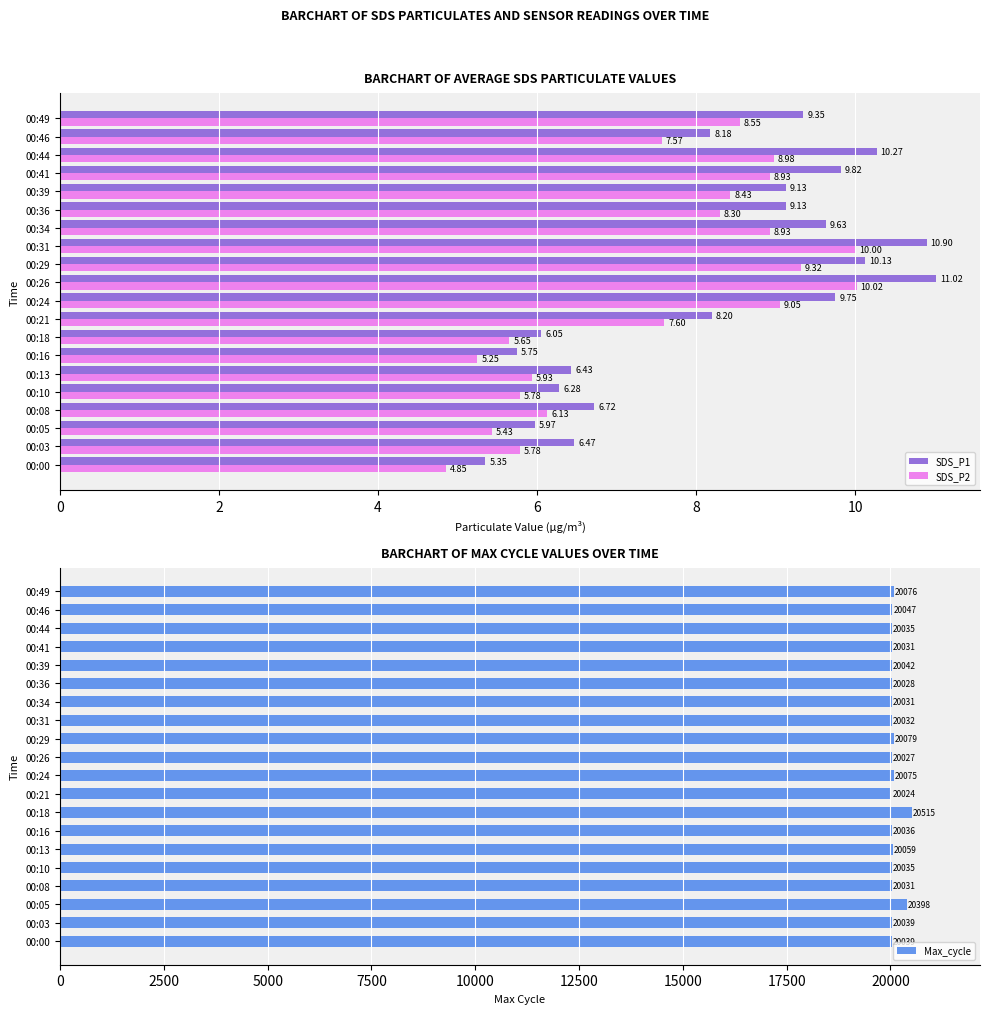

What is the sum of all SDS_P1 values?

164.5